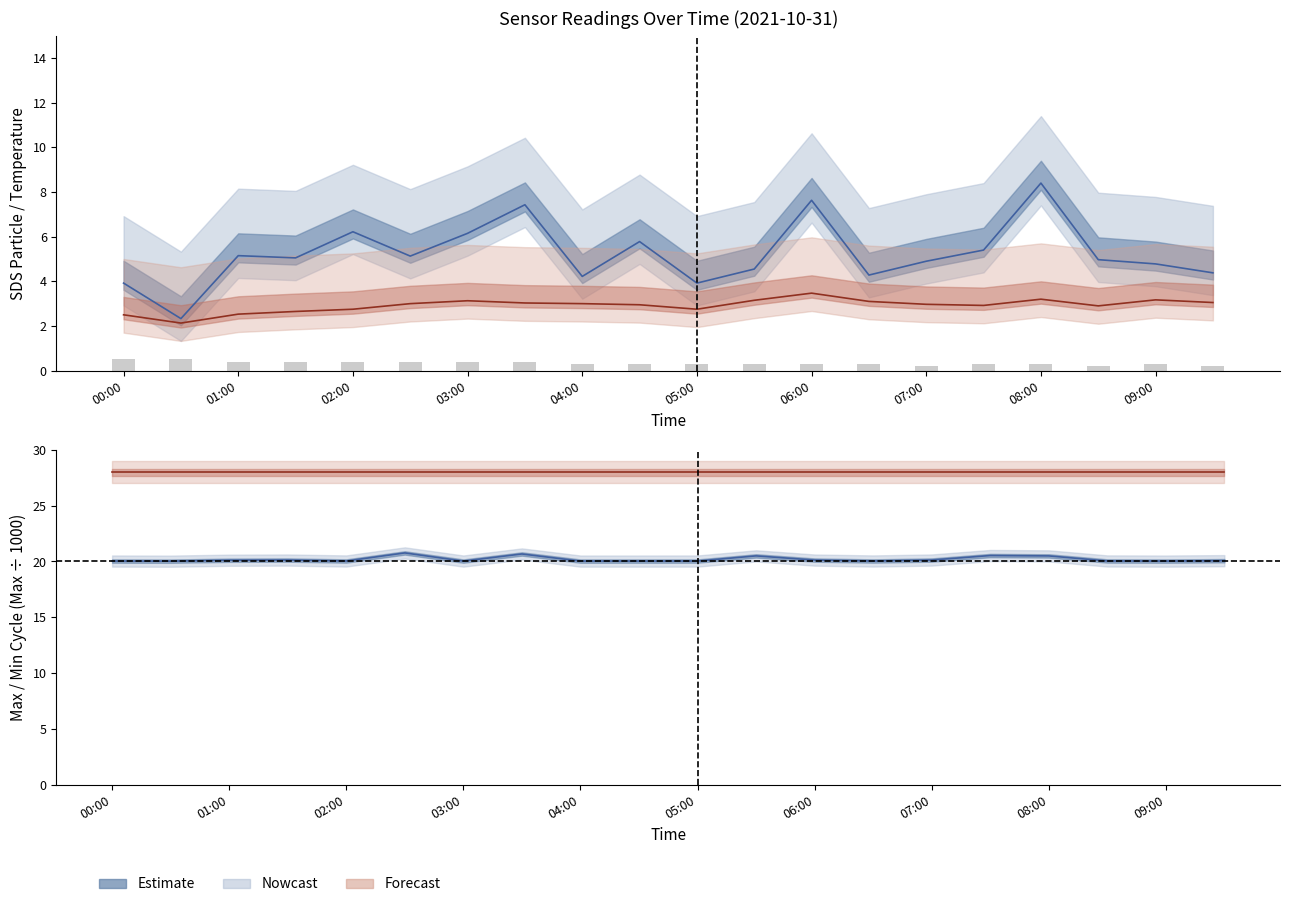

Is the value of SDS_P1 at 13 greater than the value of Temp (offset) at 01:00?

Yes